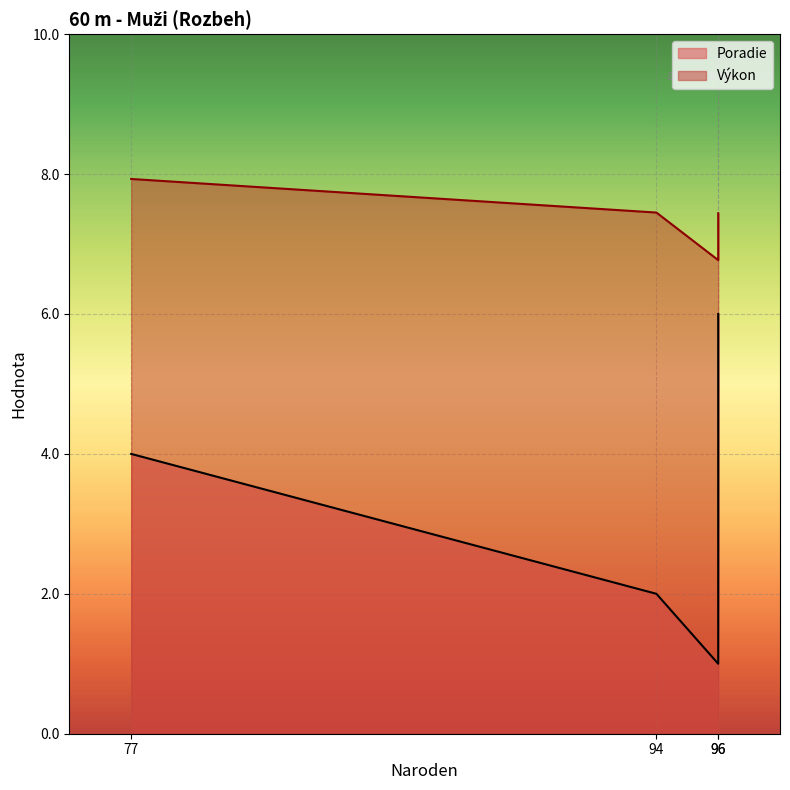

What are all the series names shown in the legend?

Poradie, Výkon